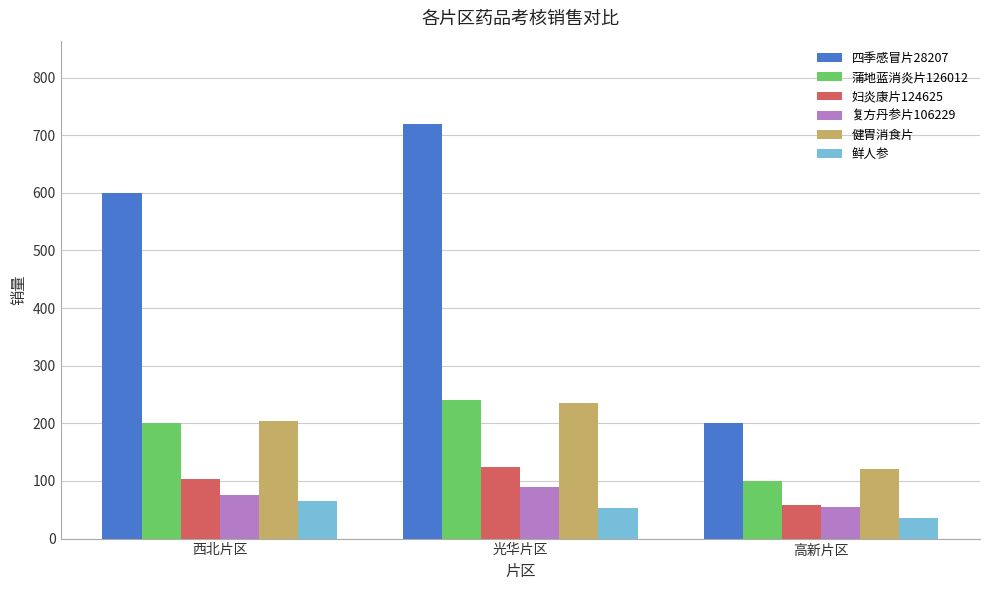

What are all the series names shown in the legend?

四季感冒片28207, 蒲地蓝消炎片126012, 妇炎康片124625, 复方丹参片106229, 健胃消食片, 鲜人参